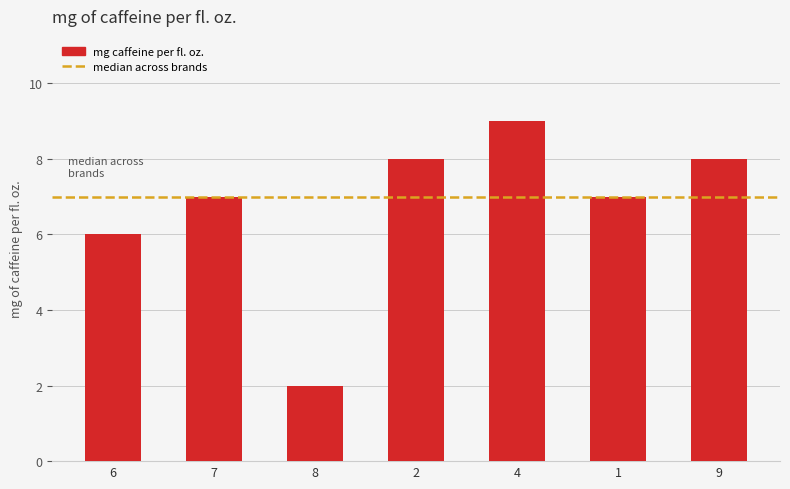

Approximately how many times larger is the value at 2 compared to 6?

1.3